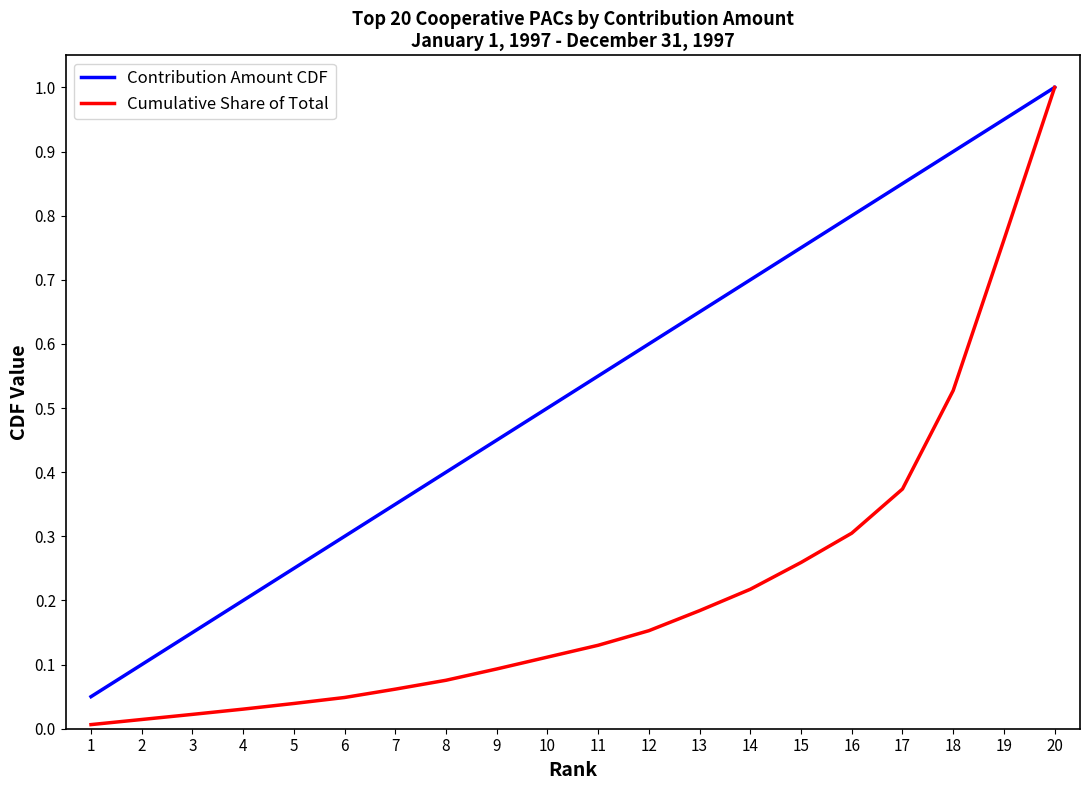

What is the maximum value shown in the chart?

1.0